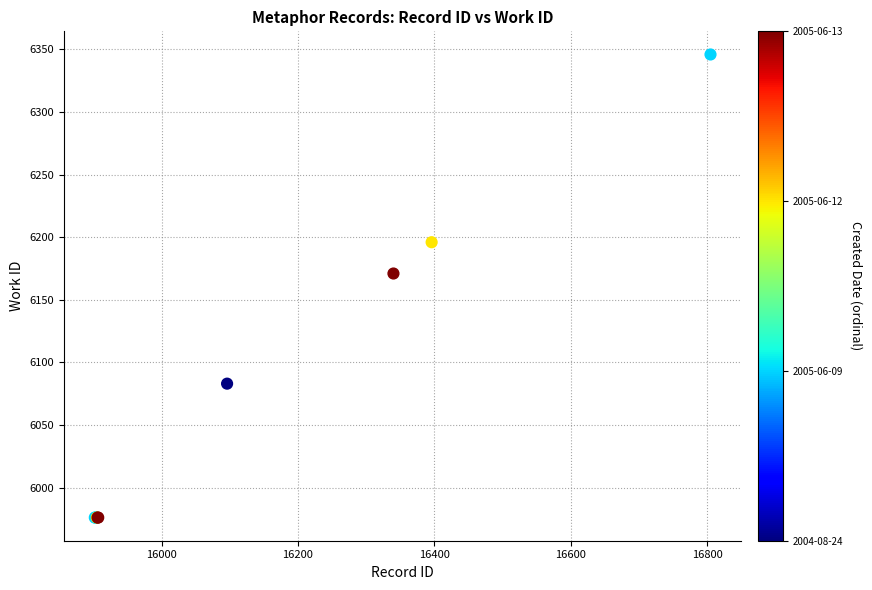

What Y value in the scatter plot is closest to 6161?

6171